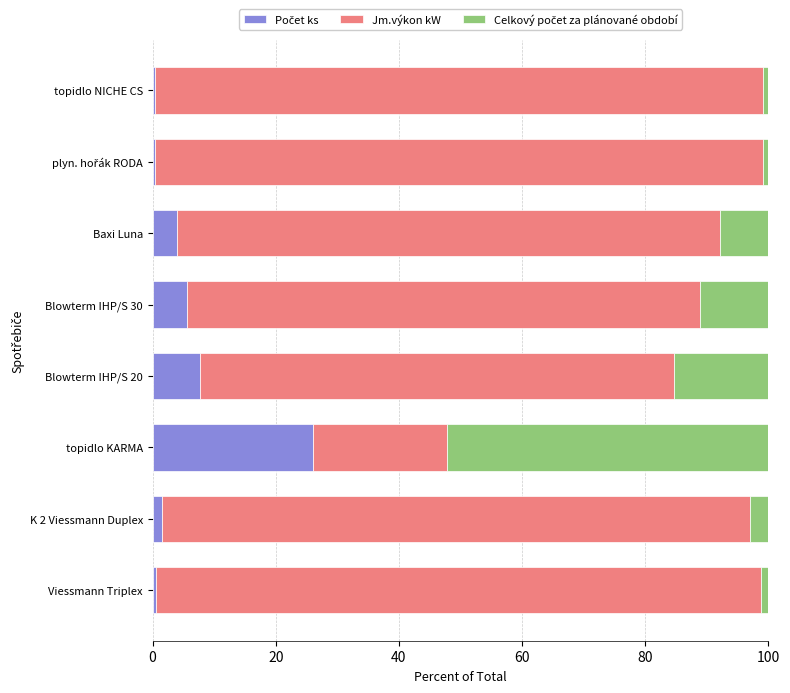

What is the total value across all series at Blowterm IHP/S 20?

100.0